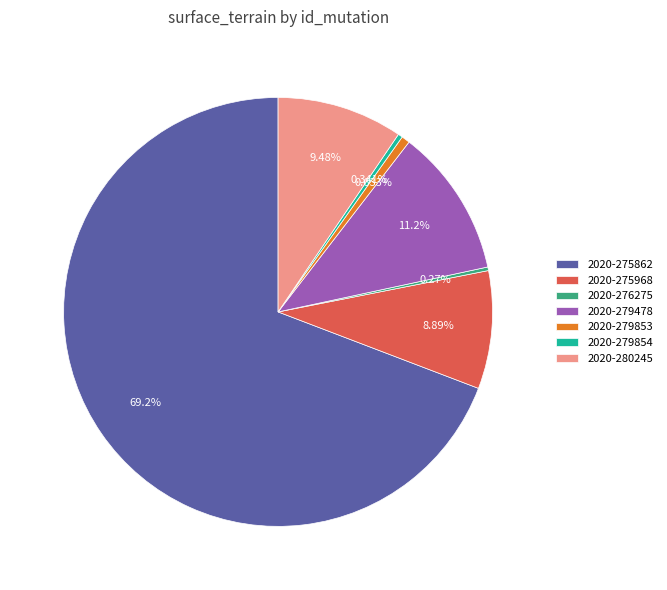

Combined, do 2020-280245 and 2020-275968 account for over 50%?

No